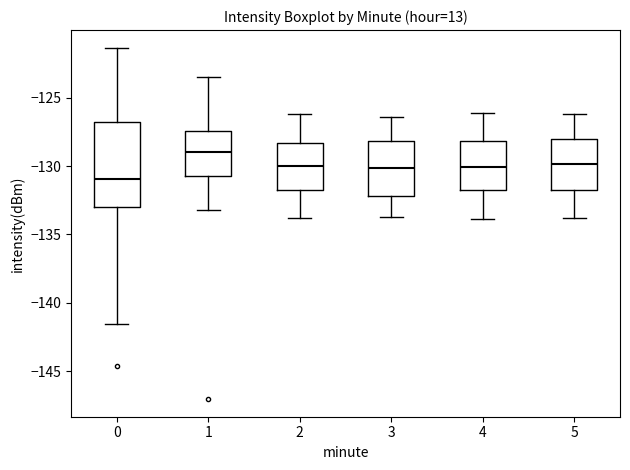

Reading left to right, transcribe this box plot: for each box, give where its median line is, the range the box spans, and where its two whiskers end, as read against the y-axis. The values are not printed on the chart, so give them approximately, as read against the axis.

0: median -131.0, box -133.0 to -127.0, whiskers -141.5 to -121.5
1: median -129.0, box -130.5 to -127.5, whiskers -133.0 to -123.5
2: median -130.0, box -131.5 to -128.5, whiskers -134.0 to -126.0
3: median -130.0, box -132.0 to -128.0, whiskers -133.5 to -126.5
4: median -130.0, box -132.0 to -128.0, whiskers -134.0 to -126.0
5: median -130.0, box -131.5 to -128.0, whiskers -134.0 to -126.0